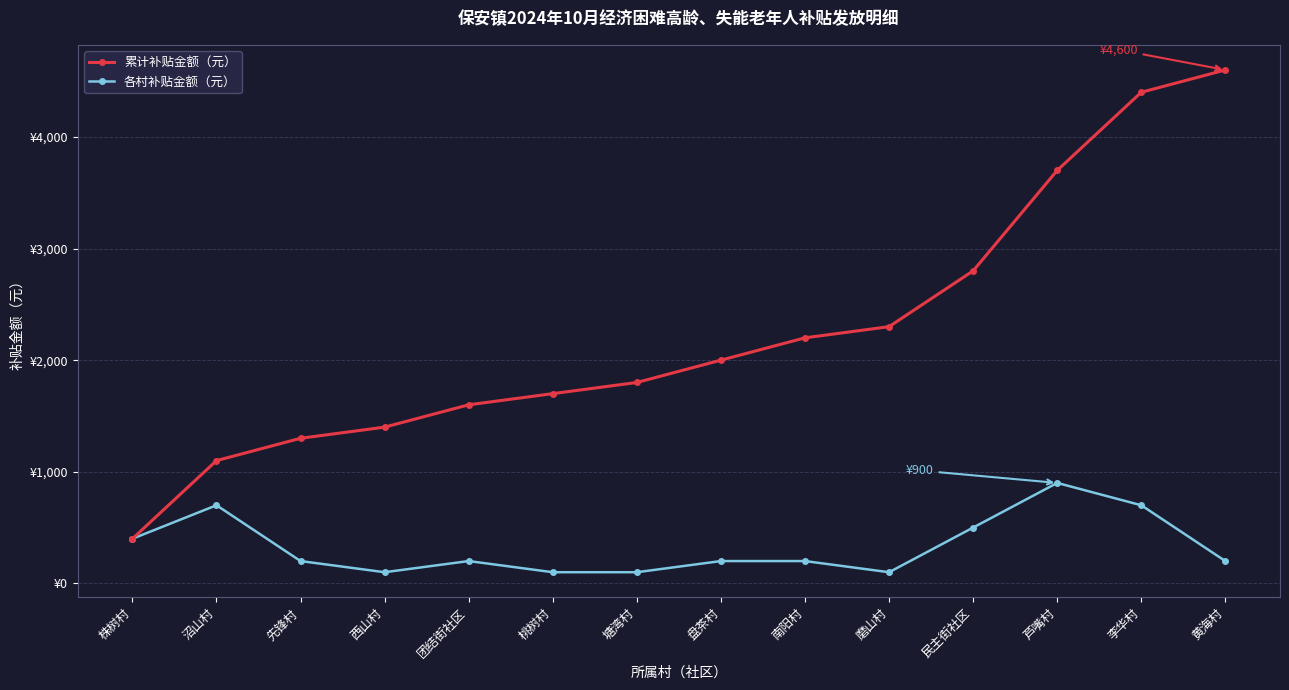

Rank the series by their maximum value, from highest to lowest.

累计补贴金额（元）, 各村补贴金额（元）